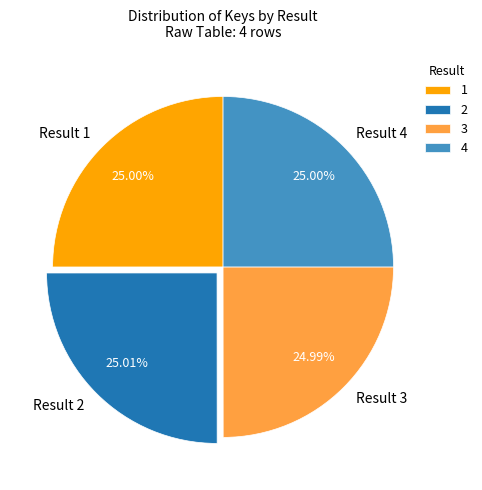

Does any single category account for the majority?

No